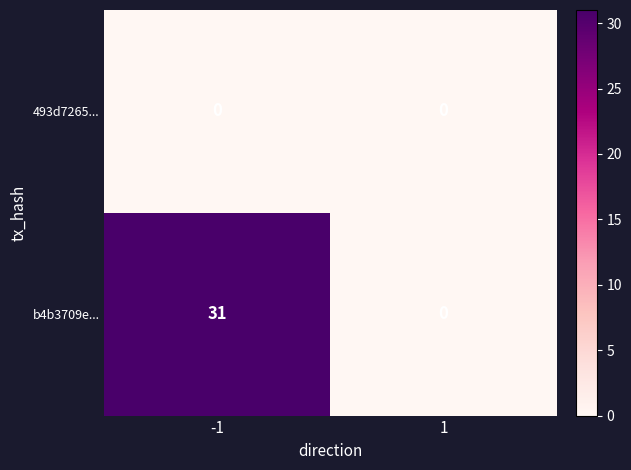

Which label corresponds to the largest value in the chart?

-1